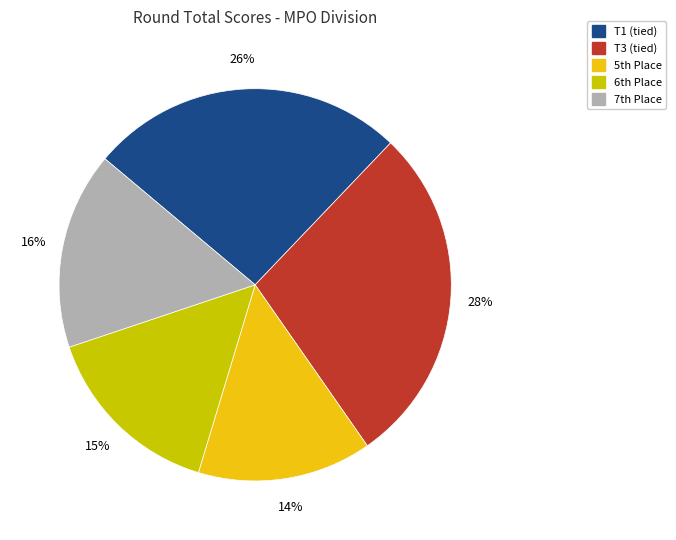

To the nearest percent, what is the average slice percentage?

20%